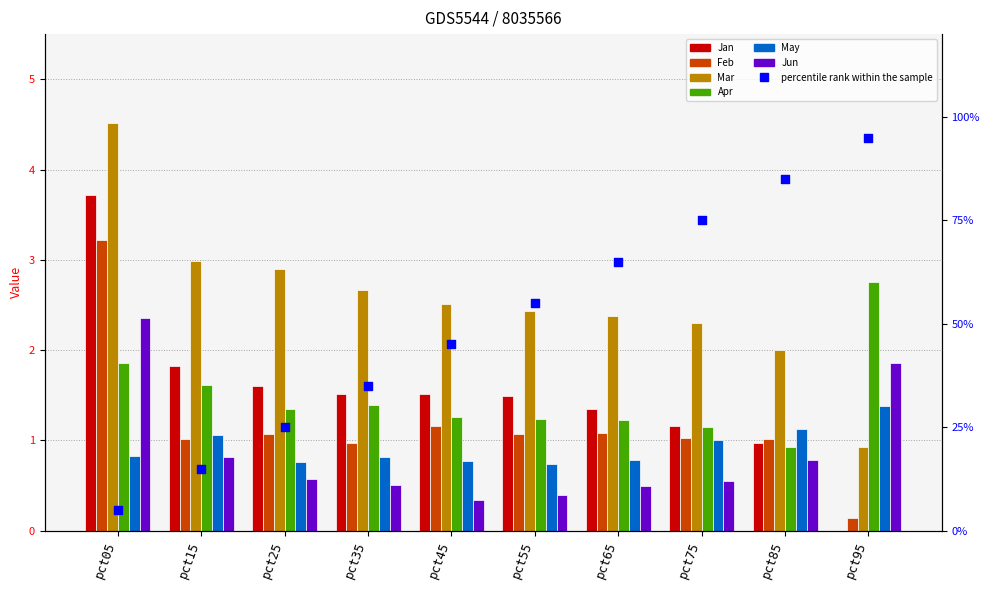

What are all the series names shown in the legend?

Jan, Feb, Mar, Apr, May, Jun